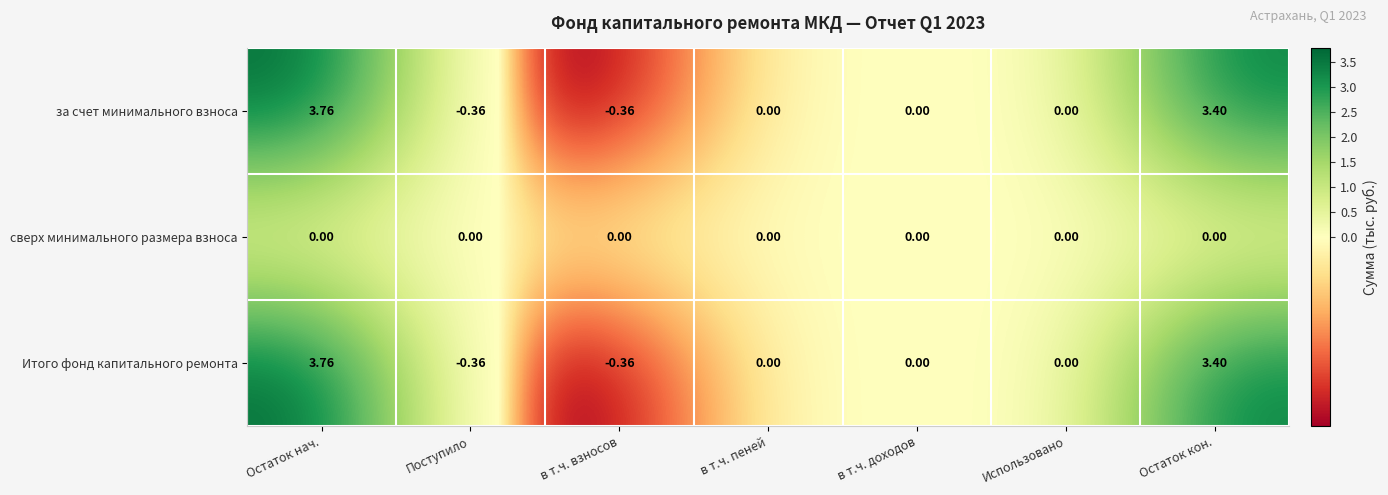

At which label does Итого фонд капитального ремонта first exceed 0?

Остаток нач.